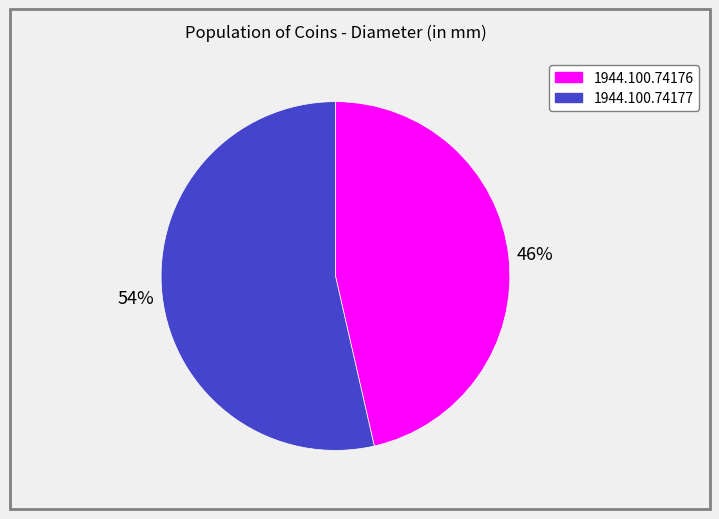

What is the ratio of the value at 1944.100.74176 to the value at 1944.100.74177?

0.9